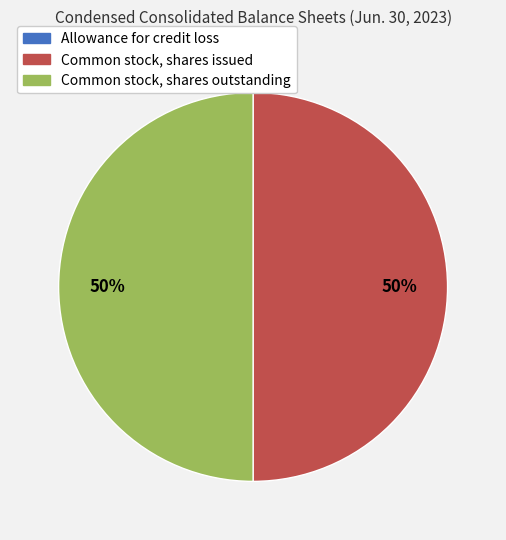

The Common stock, shares outstanding slice represents 37% of the pie. True or false?

False